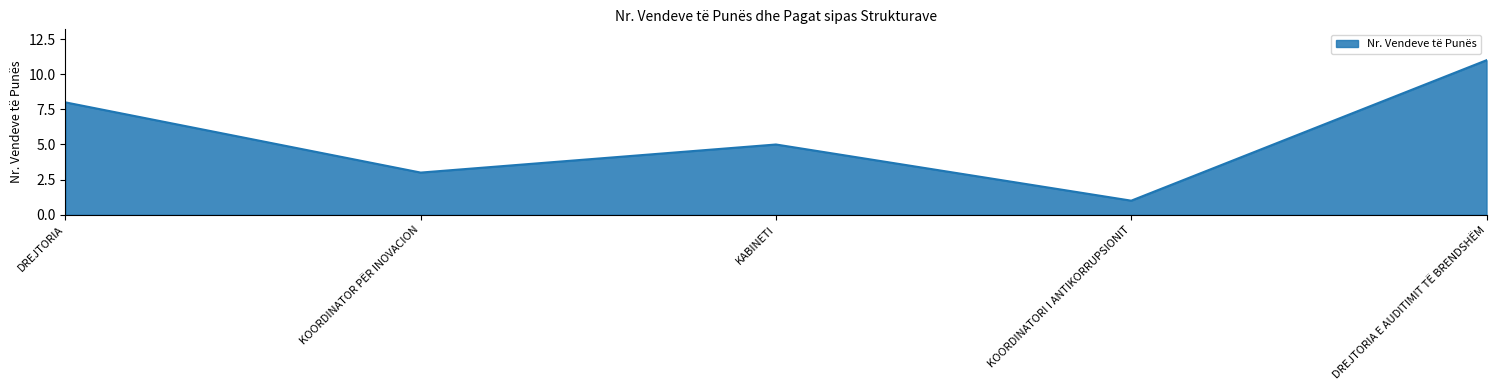

How many lines are shown in the chart?

1